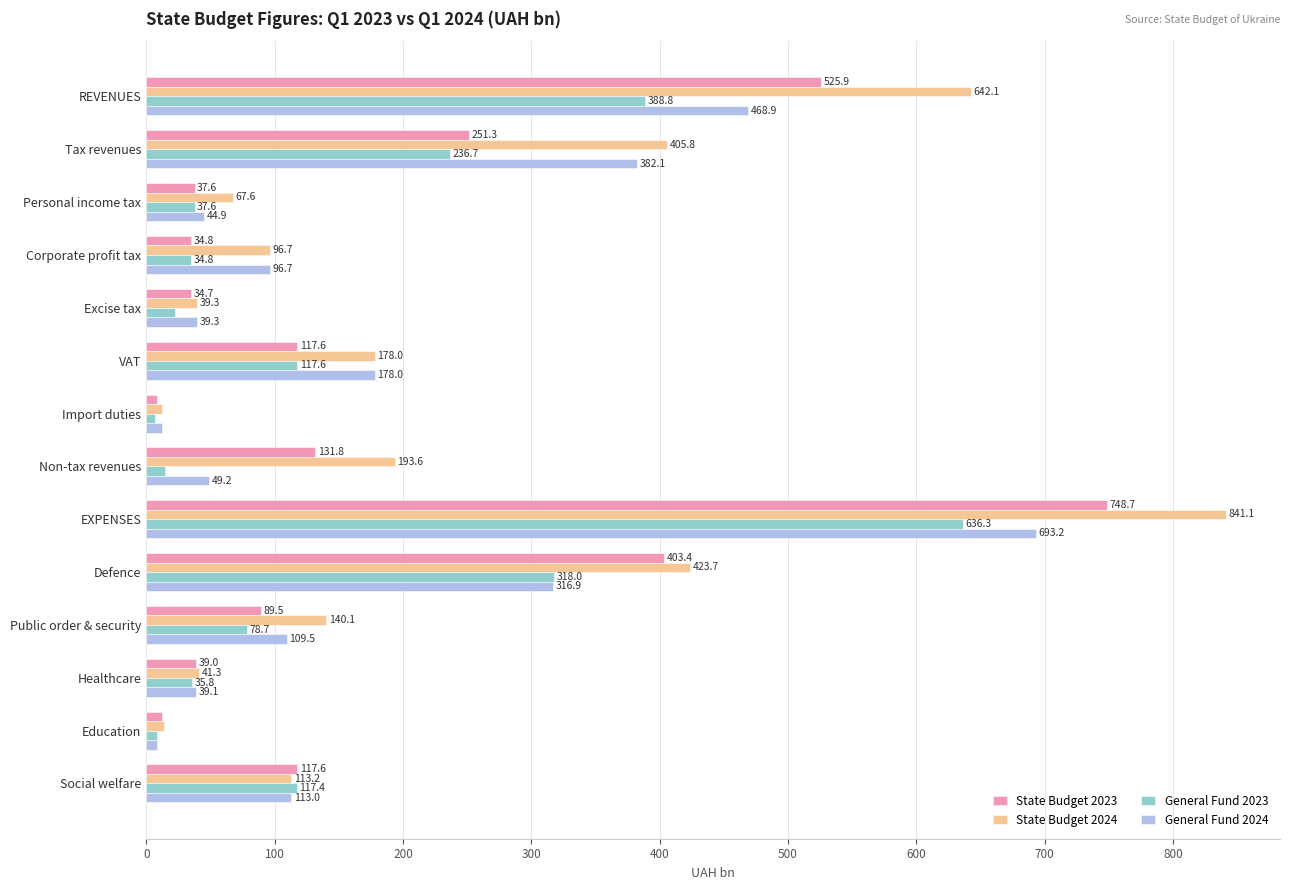

Rank the series at REVENUES from lowest to highest value.

General Fund 2023, General Fund 2024, State Budget 2023, State Budget 2024